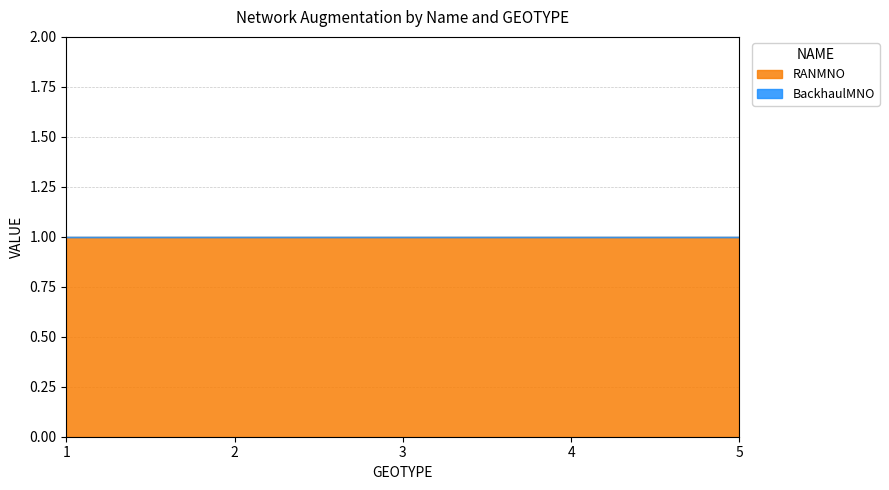

True or false: BackhaulMNO has more than 1 points higher than both neighbors.

False